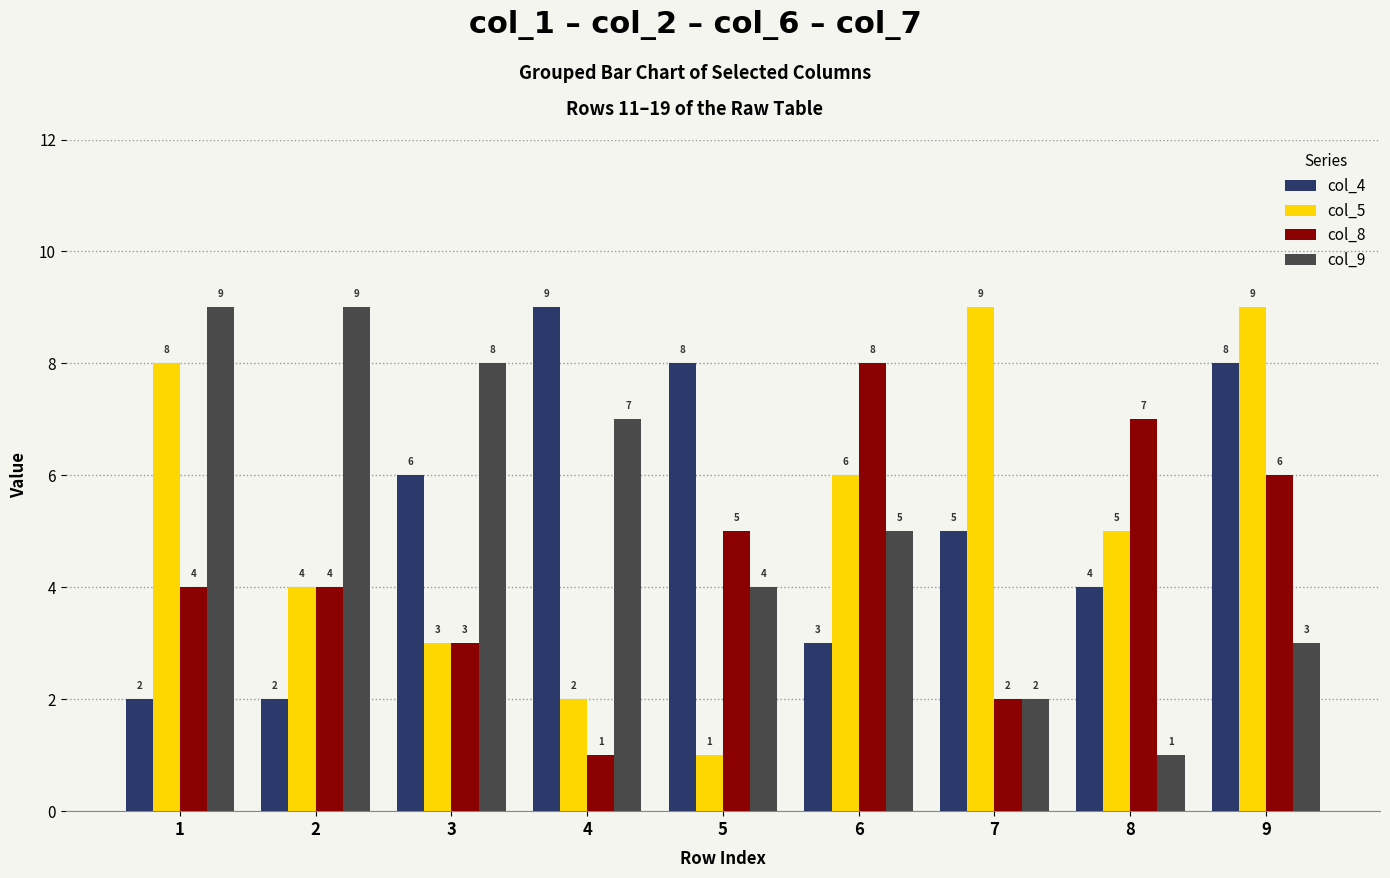

True or false: col_5 has a value of 4 at 1.

False